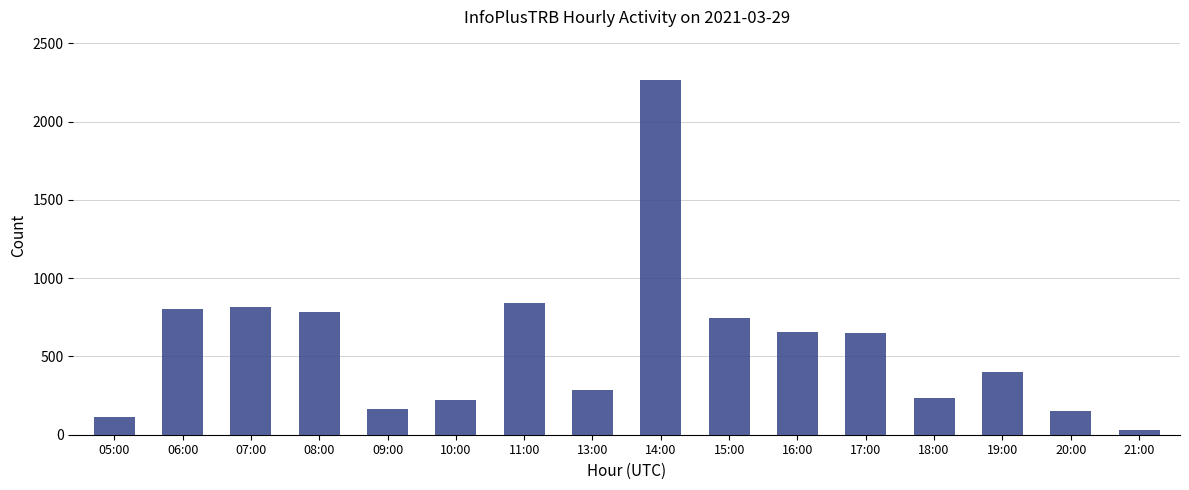

What is the change in value from 10:00 to 15:00?

+524